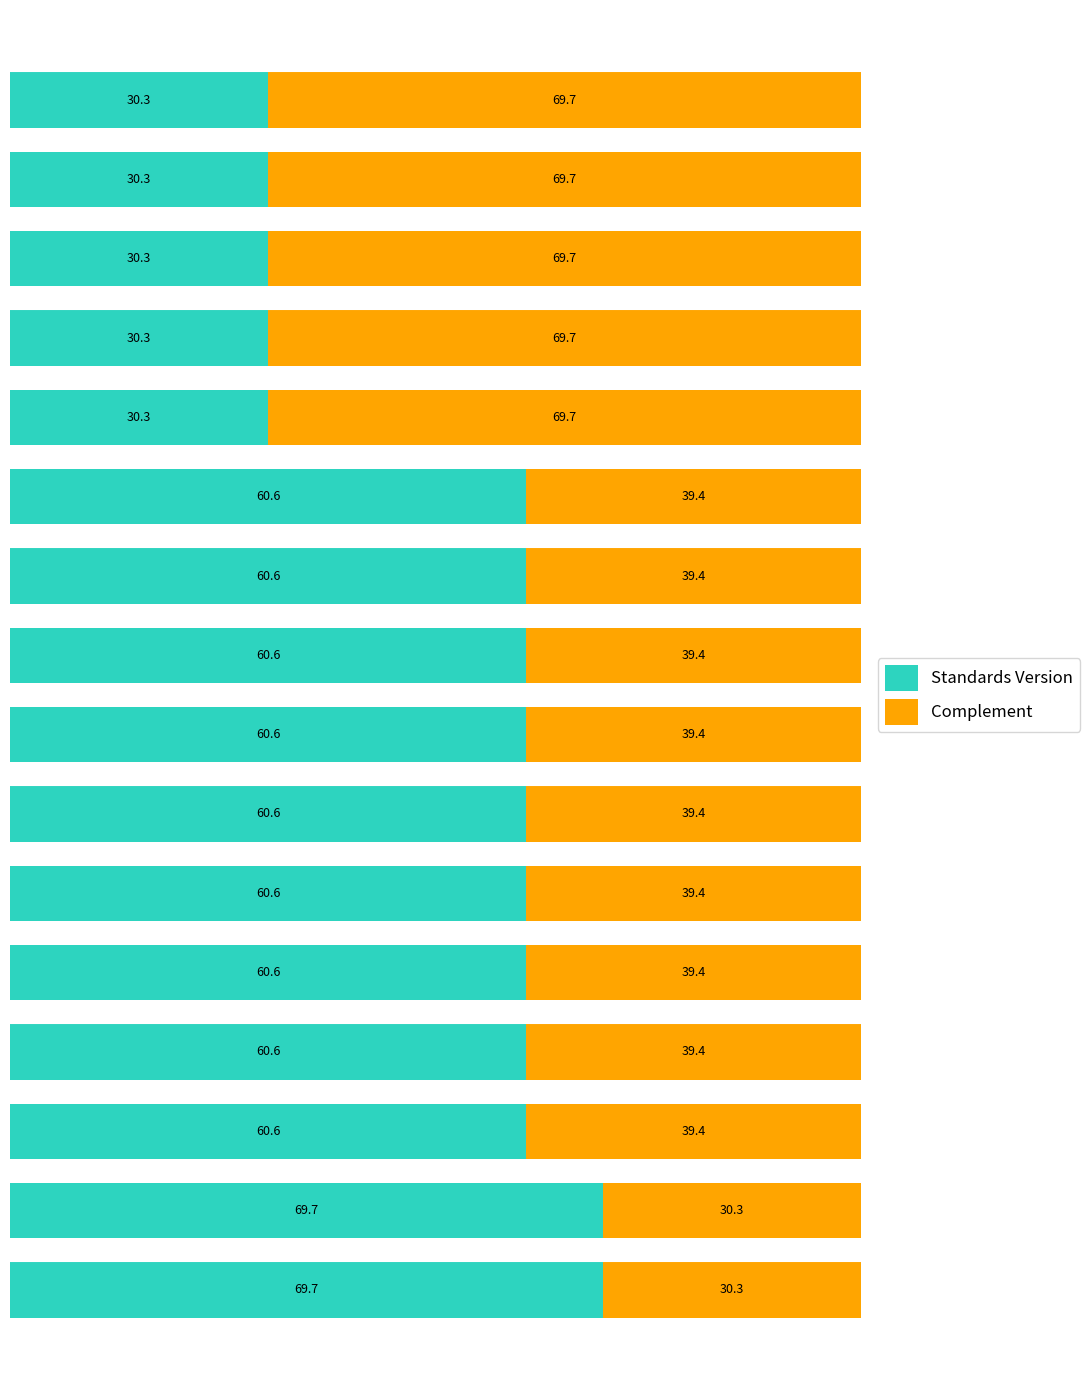

What is the lowest value of the Standards Version series?

30.3